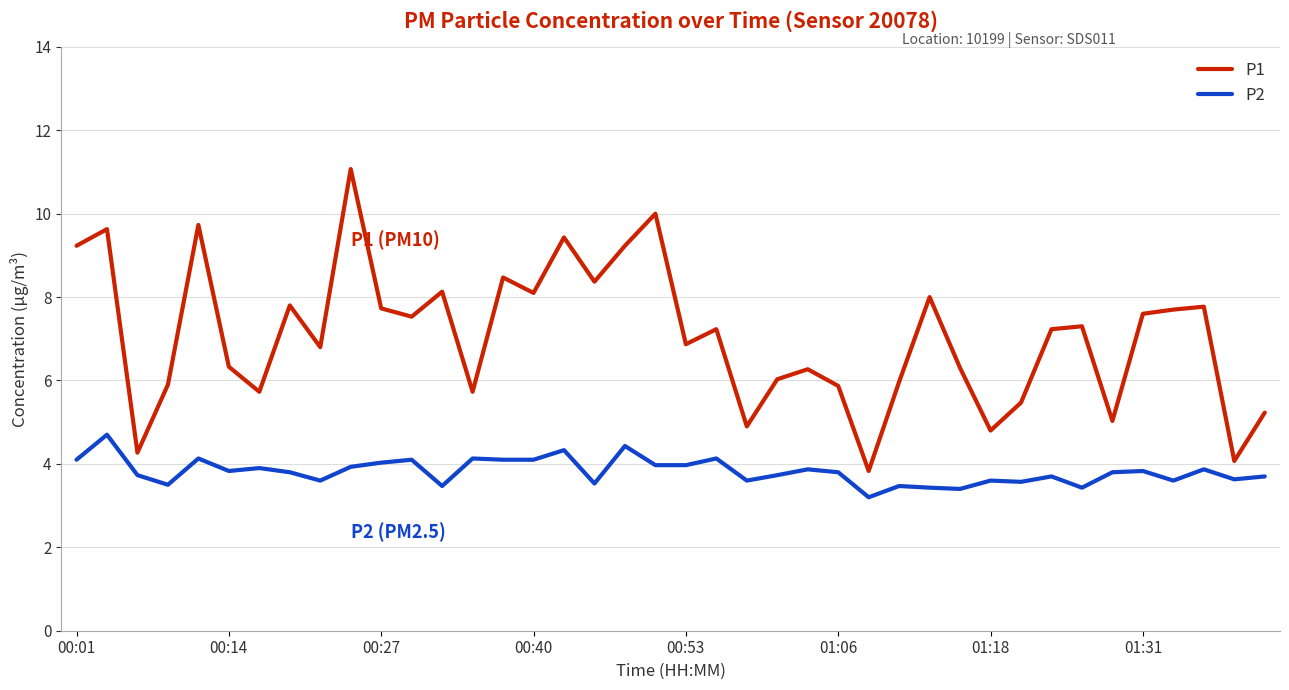

True or false: P1 and P2 cross at least once.

False